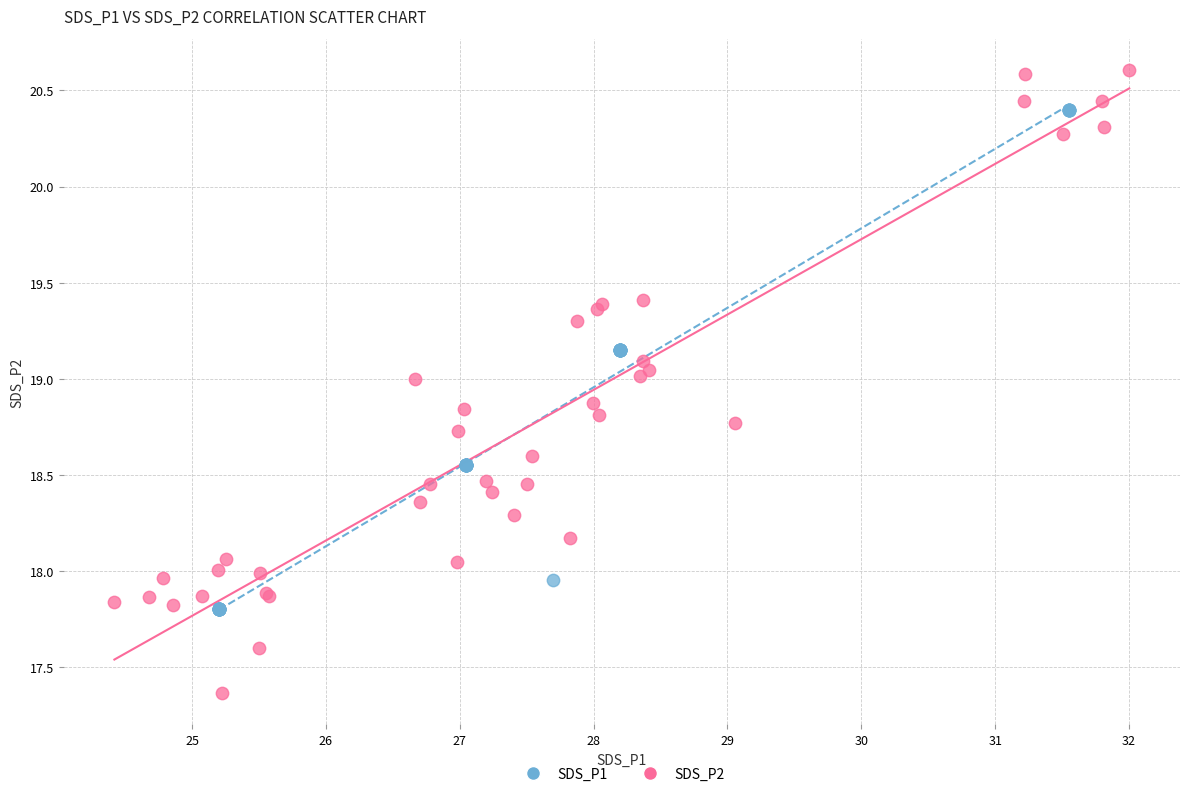

Which series has the largest Y range (max minus min)?

SDS_P2